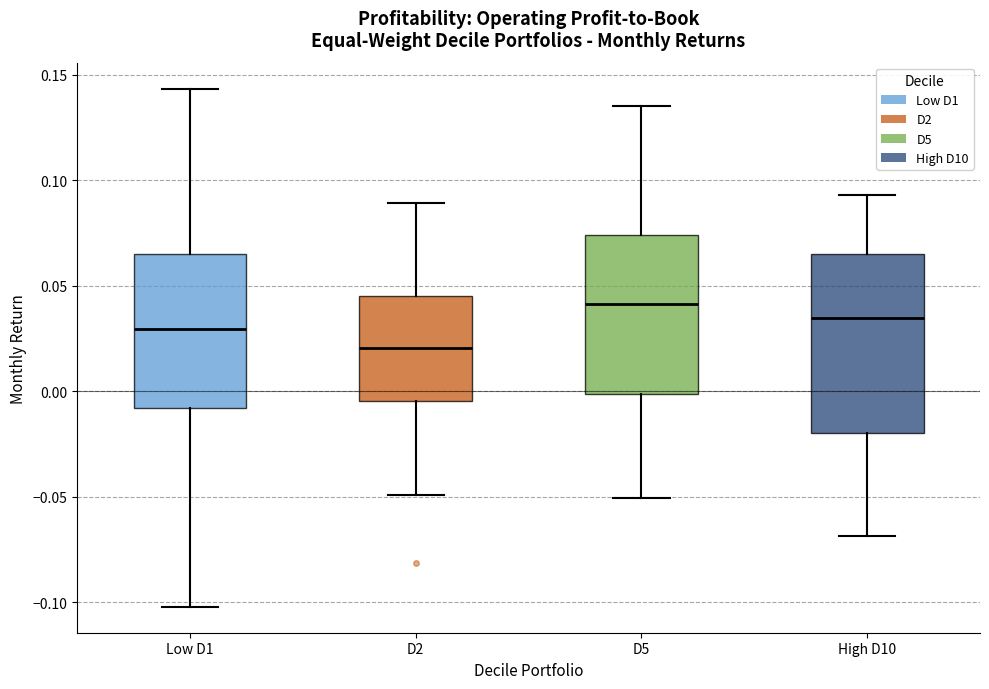

Reading left to right, read every box against the y-axis: the position of its median line, the range the box covers, and the ends of its whiskers. The values are not printed on the chart, so give them approximately, as read against the axis.

Low D1: median 0.030, box -0.010 to 0.065, whiskers -0.100 to 0.145
D2: median 0.020, box -0.005 to 0.045, whiskers -0.050 to 0.090
D5: median 0.040, box 0.000 to 0.075, whiskers -0.050 to 0.135
High D10: median 0.035, box -0.020 to 0.065, whiskers -0.070 to 0.095